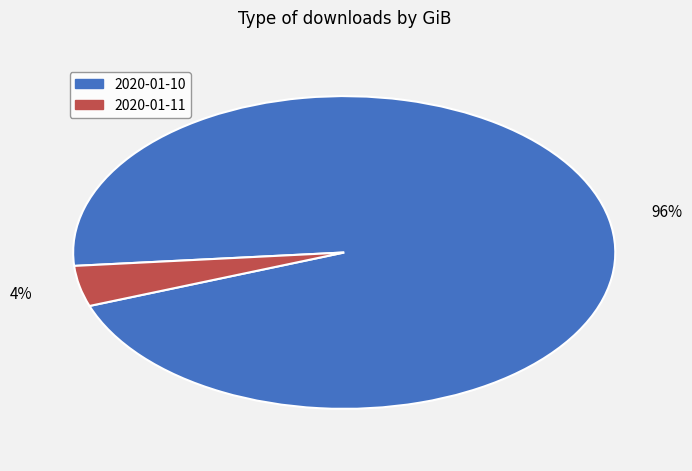

How many segments does this pie chart have?

2